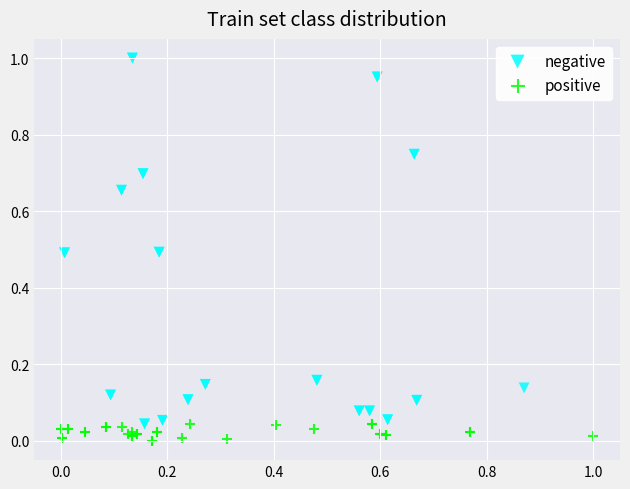

Which series contains the lowest Y value?

positive